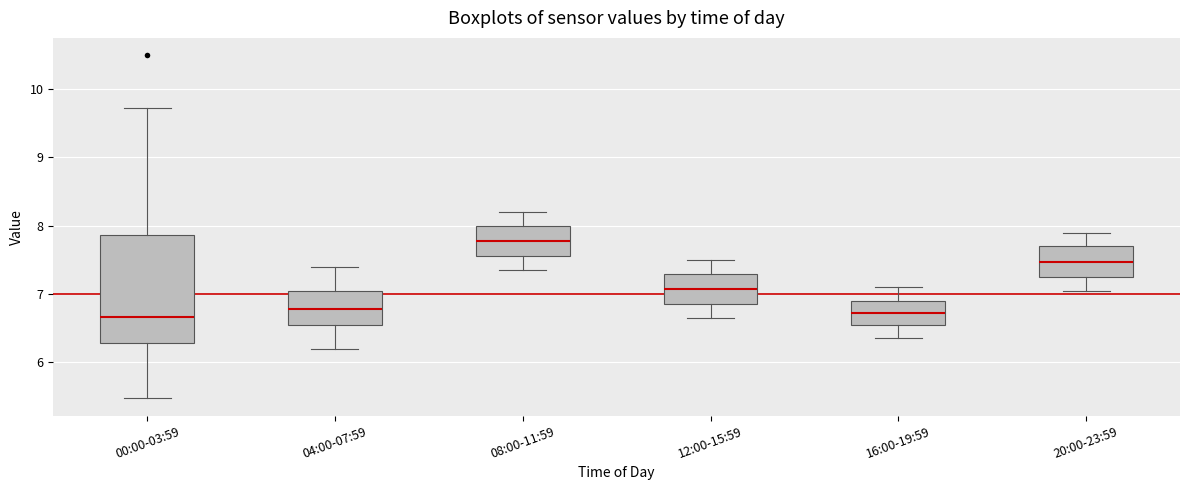

Where does the median line of the box for 04:00-07:59 sit on the y-axis? The values are not printed on the chart, so give them approximately, as read against the axis.

6.8